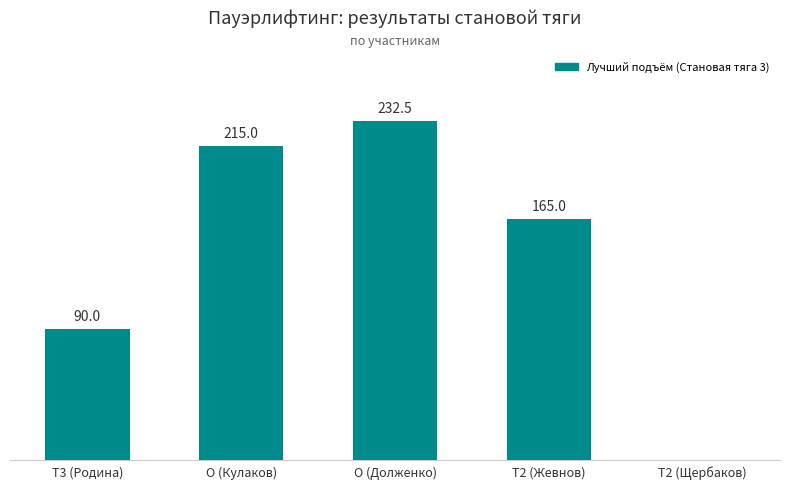

Which has a higher value, T2 (Жевнов) or T2 (Щербаков)?

T2 (Жевнов)